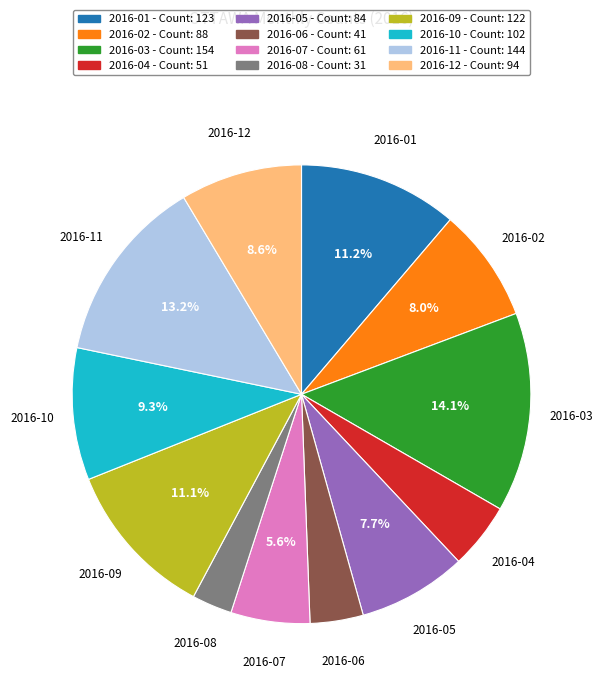

What is the total percentage of 2016-10 and 2016-07?

14.9%